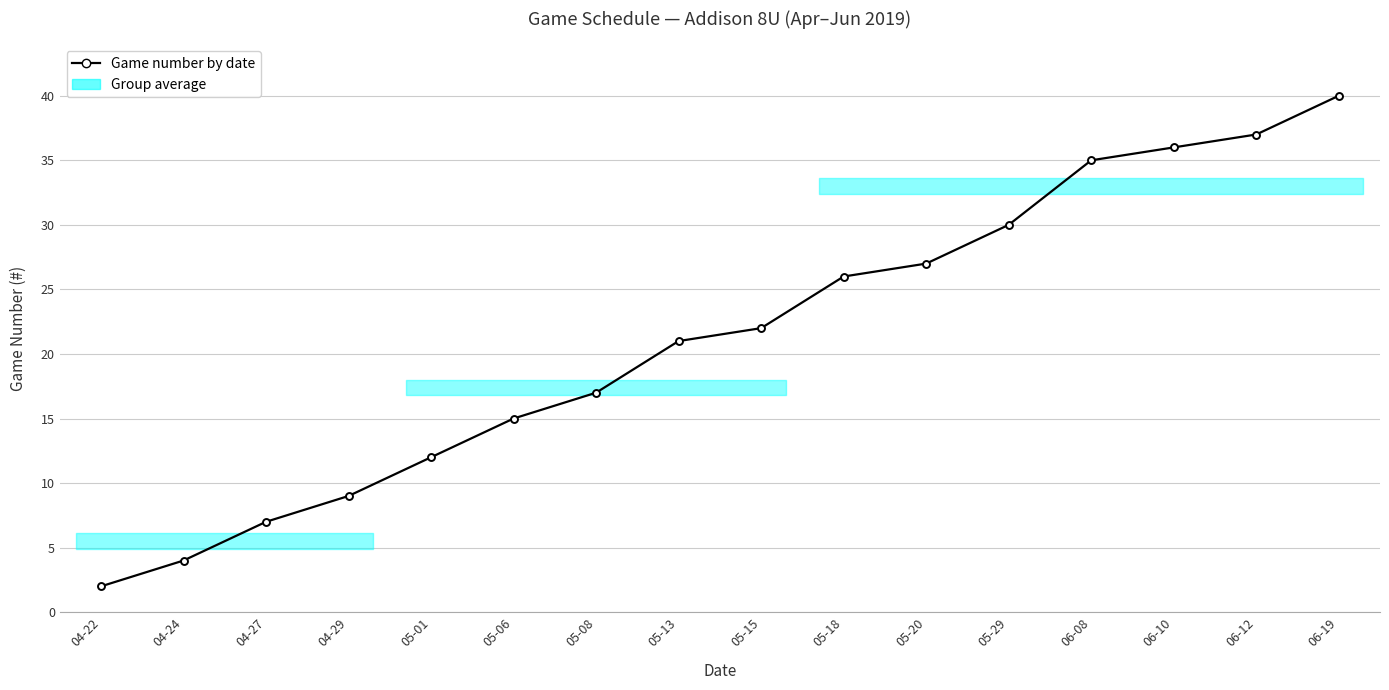

Read the value at 05-18.

26